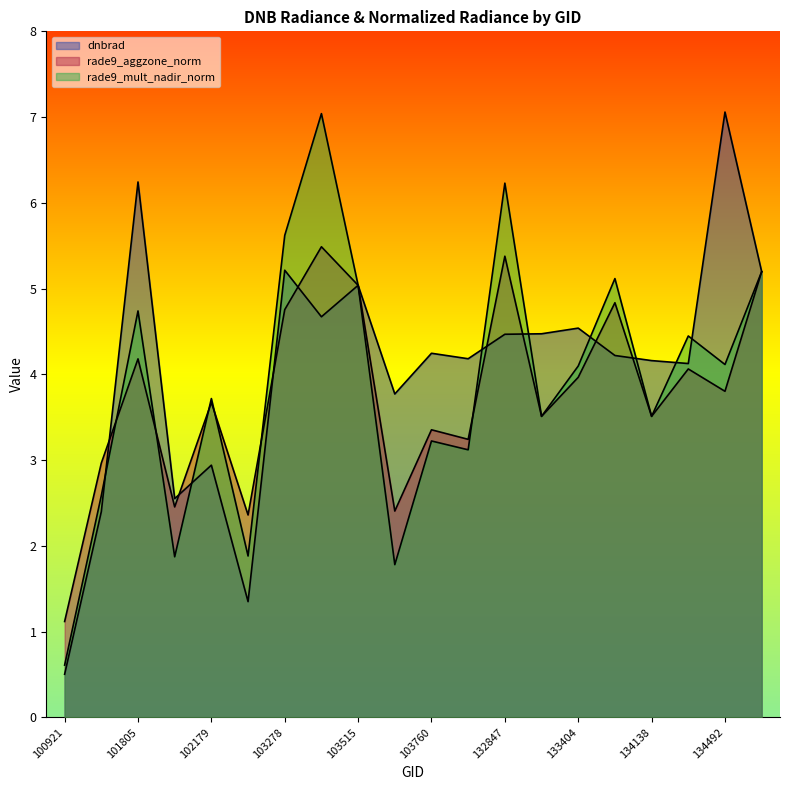

What is the average value of the dnbrad series?

4.1